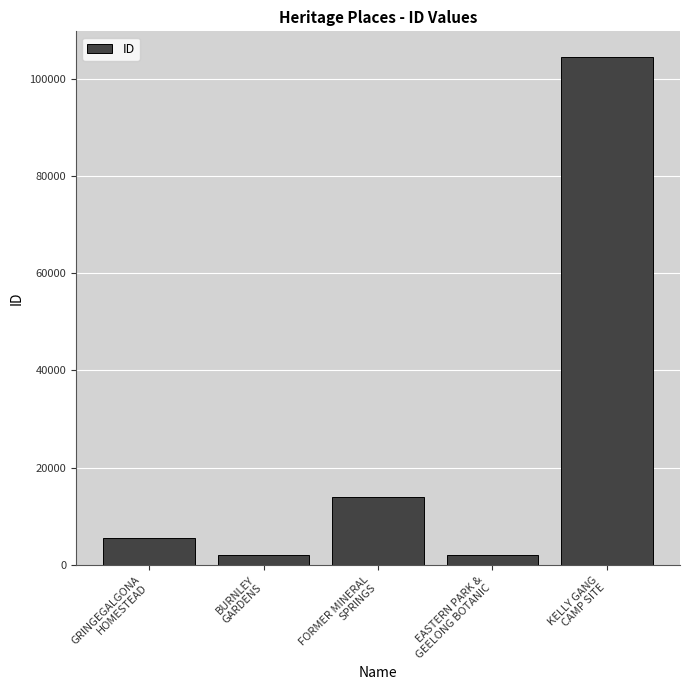

What is the sum of all values?

128079